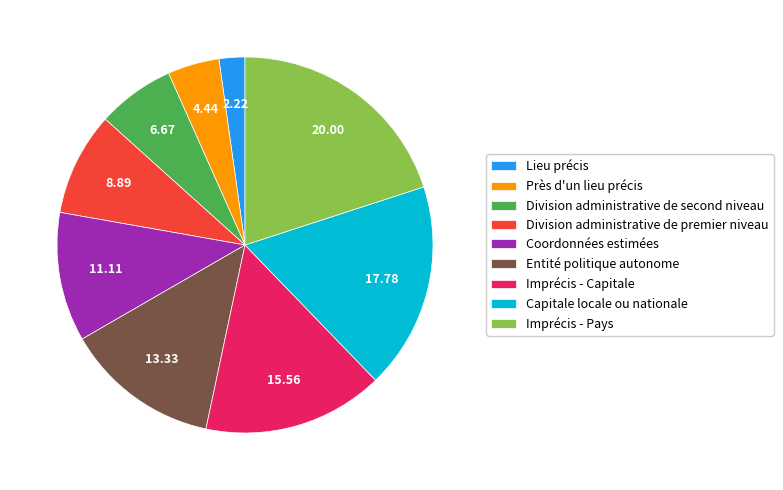

Which category has the smallest portion of the pie?

Lieu précis